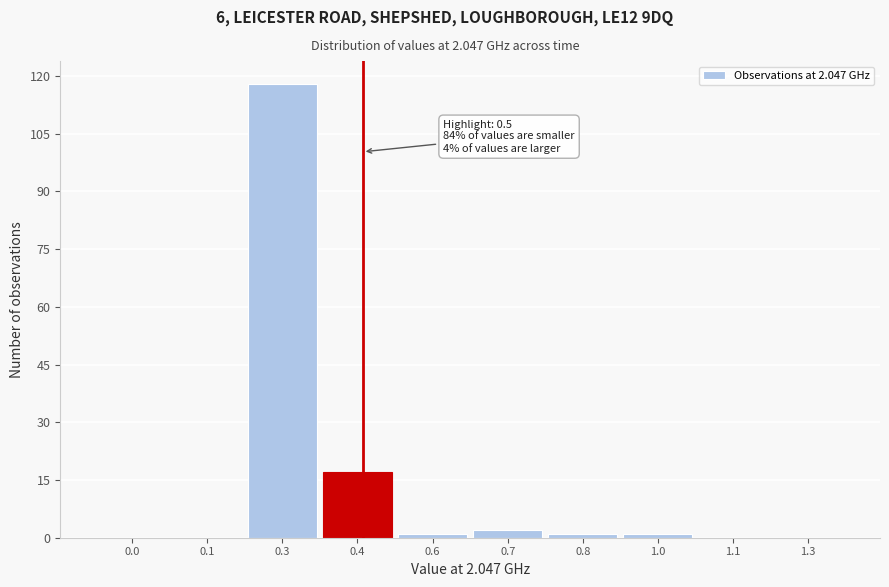

Reading right to left, list all the values displayed in this chart.

1.3=0	1.1=0	1.0=1	0.8=1	0.7=2	0.6=1	0.4=17	0.3=118	0.1=0	0.0=0